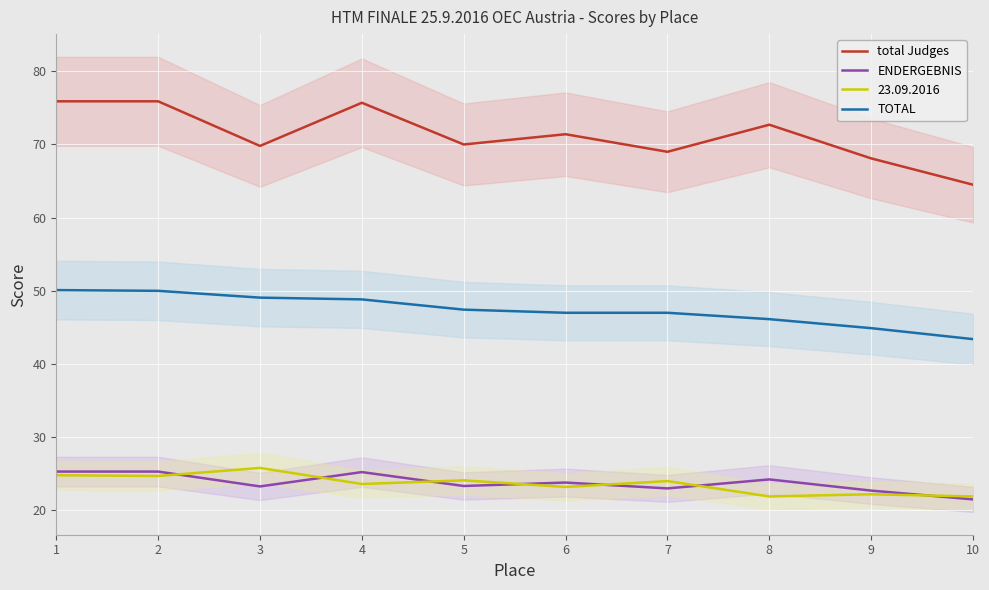

What is the lowest value of the TOTAL series?

43.4